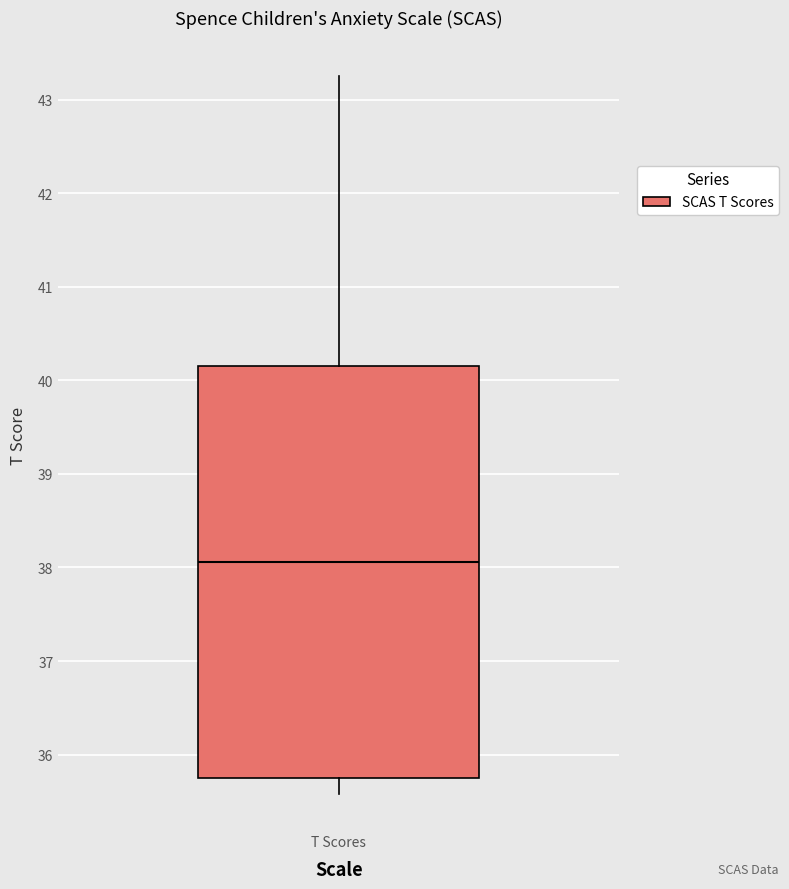

Transcribe this box plot: give where the median line is, the range the box spans, and where the two whiskers end, as read against the y-axis. The values are not printed on the chart, so give them approximately, as read against the axis.

median 38.1, box 35.8 to 40.2, whiskers 35.6 to 43.3